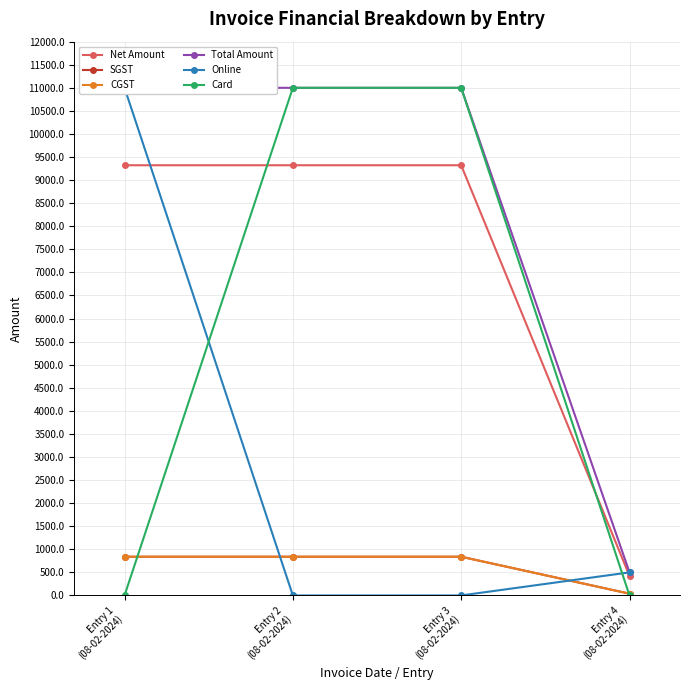

Which series has the largest range (max minus min)?

Online